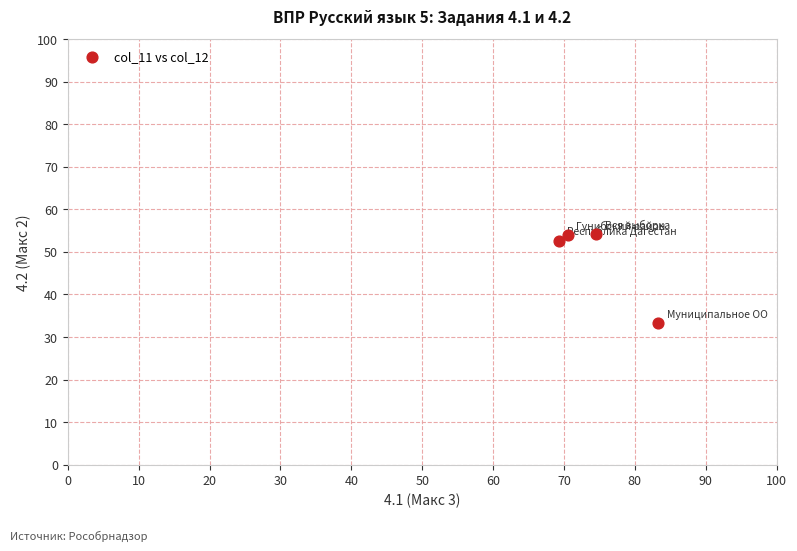

What is the average Y value?

48.5